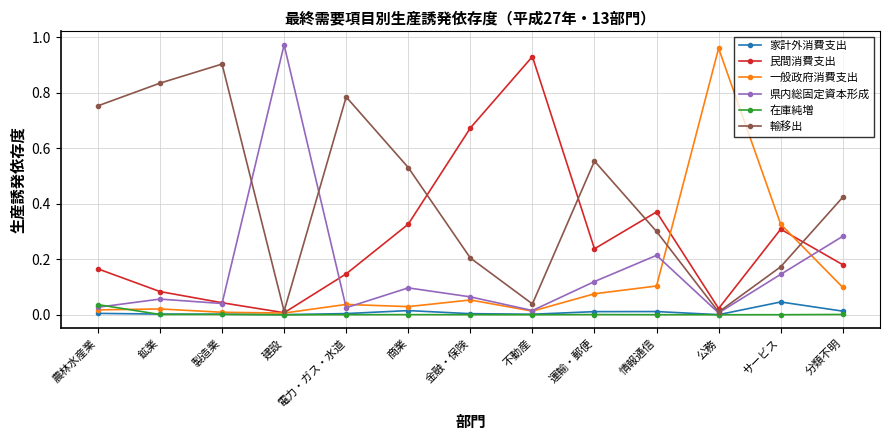

Is it true that 県内総固定資本形成 equals 0.1 at 金融・保険?

True